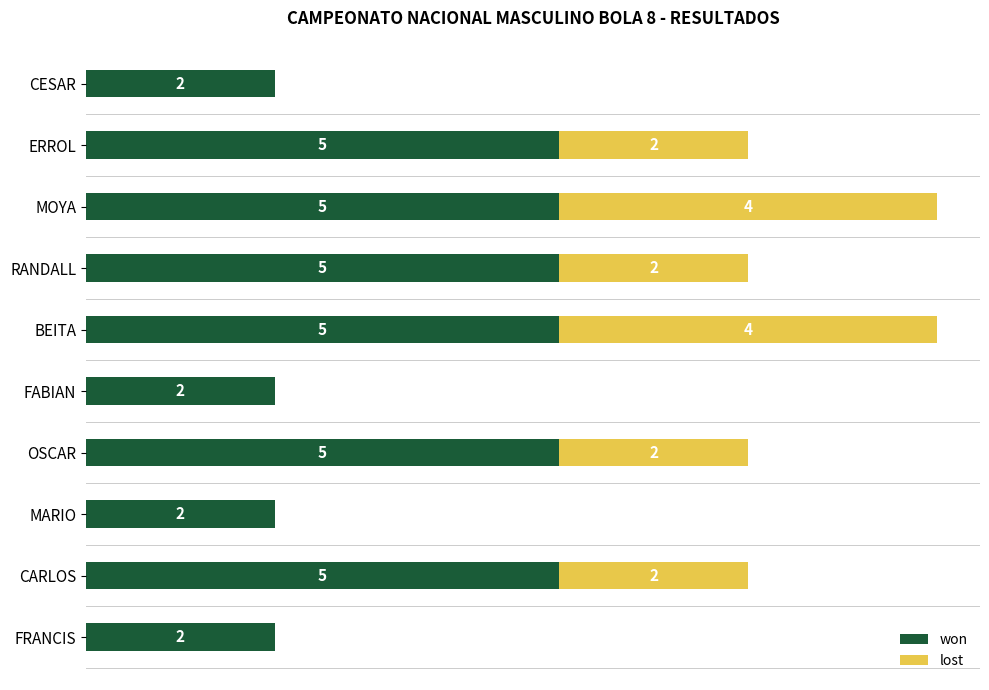

What are all the series names shown in the legend?

won, lost